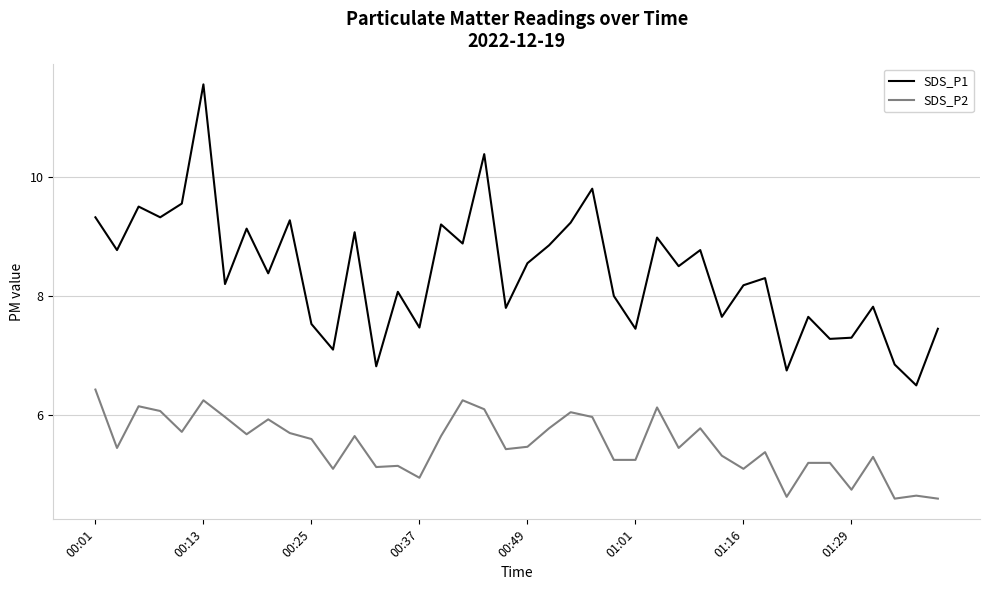

True or false: SDS_P1 and SDS_P2 cross at least once.

False